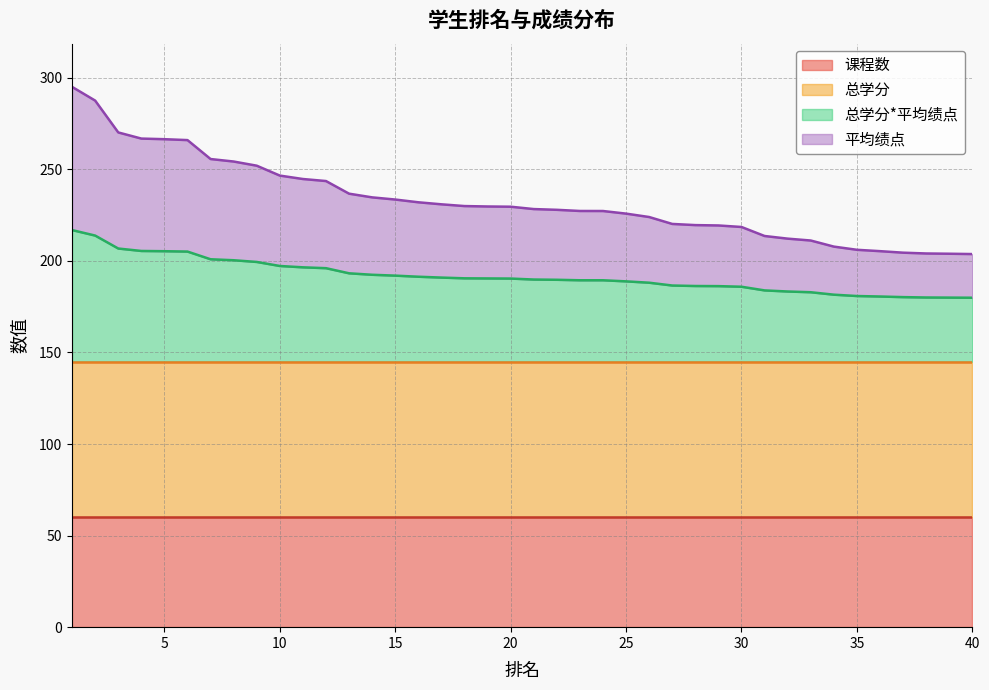

Does the chart display data point markers on the line(s)?

No